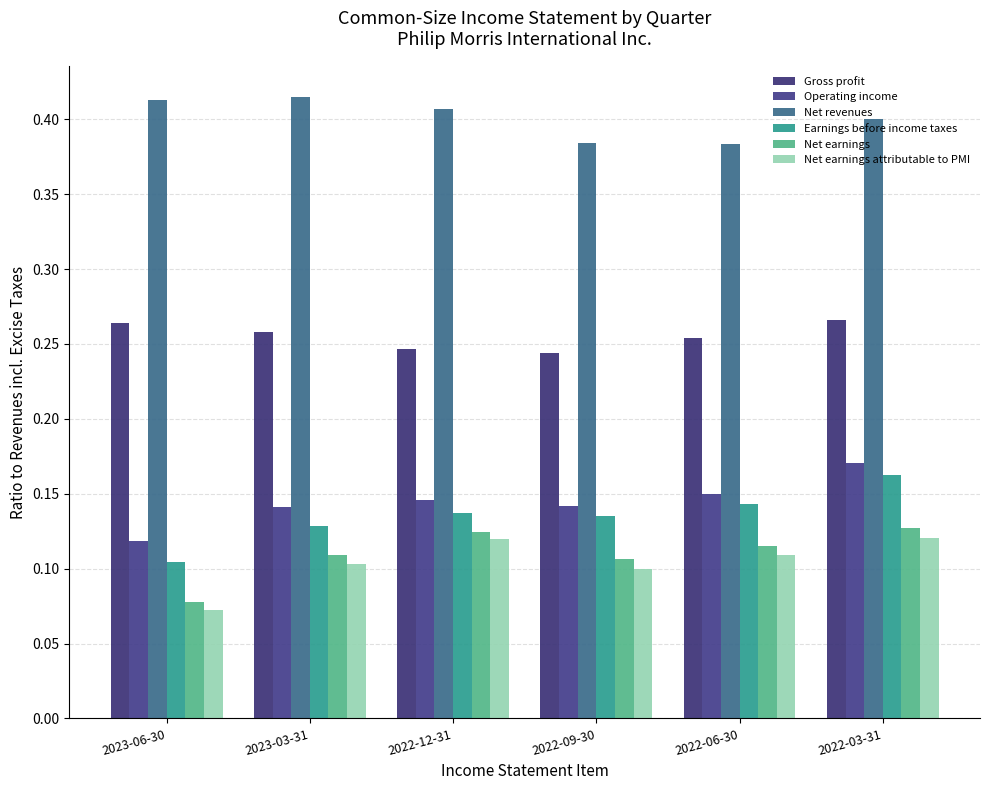

The value of Net earnings at 2022-06-30 is 0.1. True or false?

True